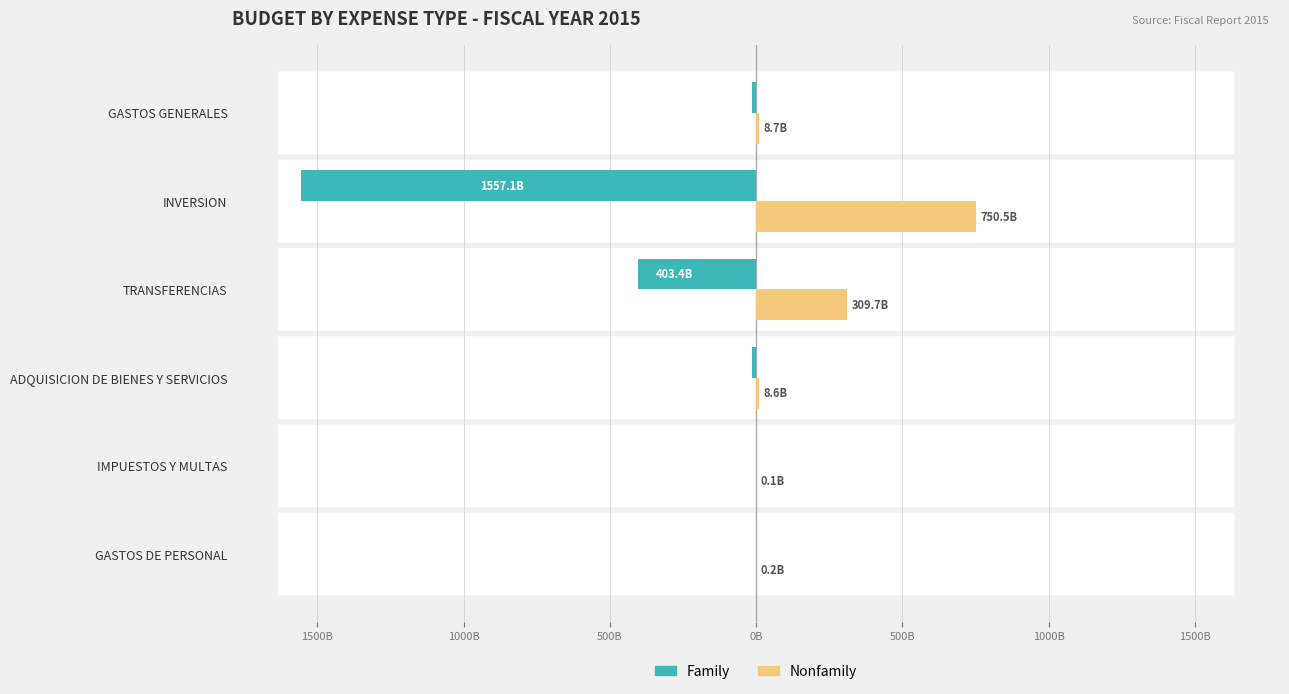

What are all the series names shown in the legend?

Family, Nonfamily